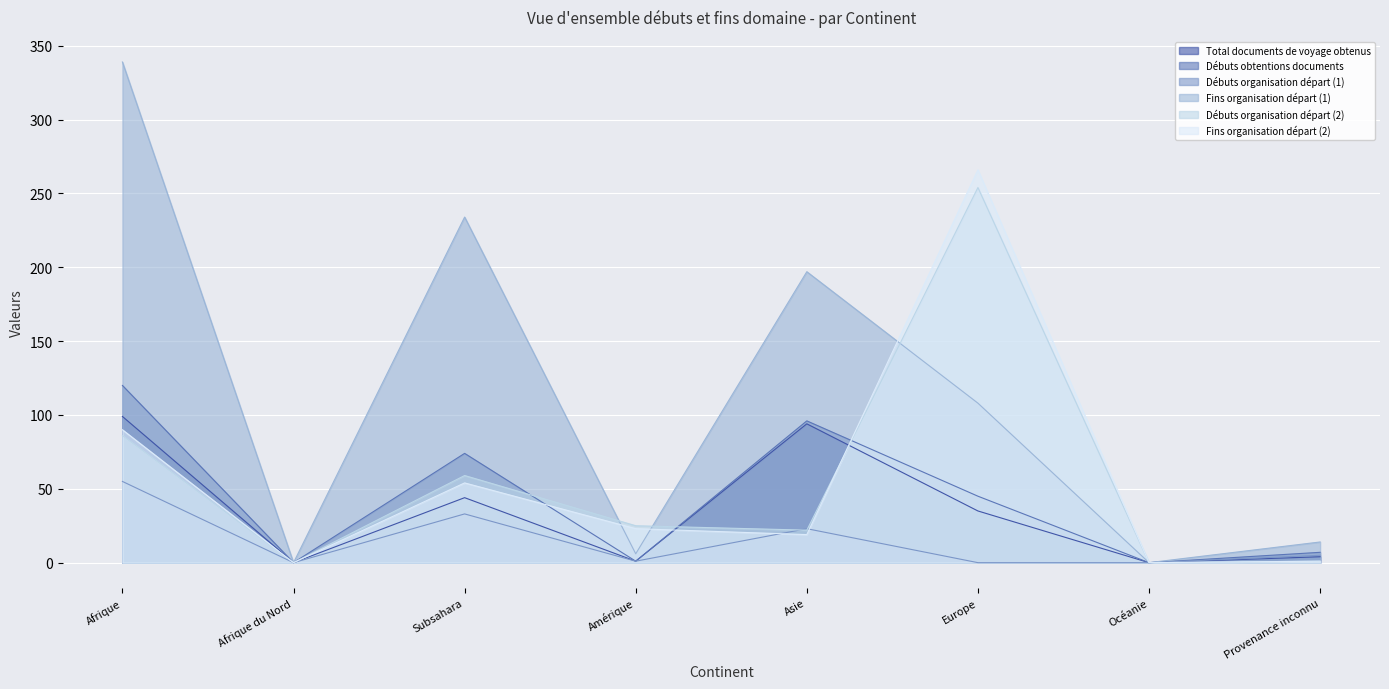

What is the sum of the Débuts organisation départ (2) values at Provenance inconnu and Asie?

23